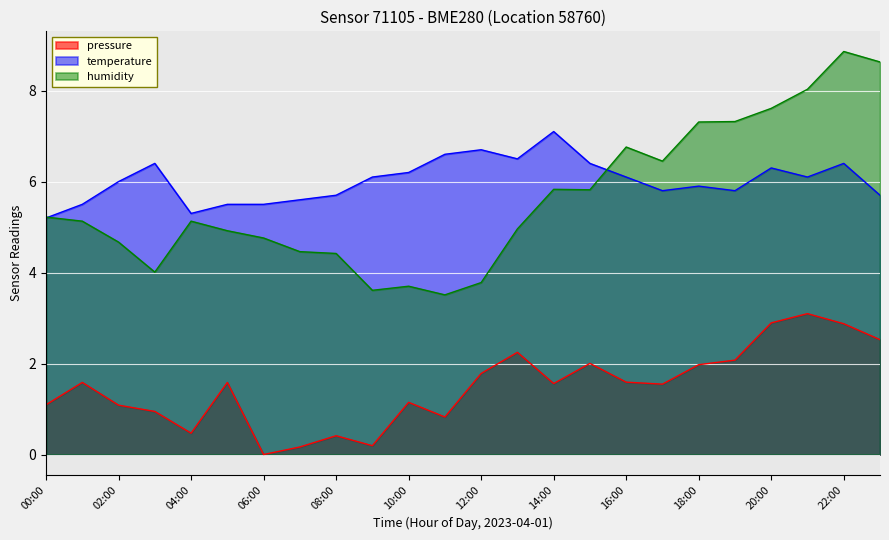

What is the sum of all humidity values?

134.9